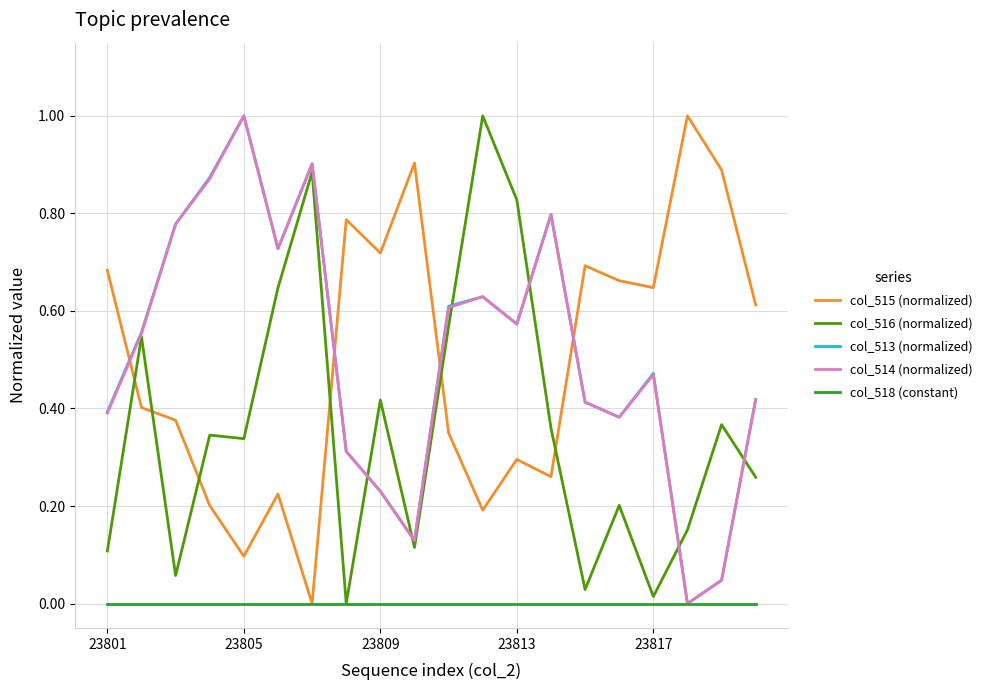

True or false: col_516 (normalized) and col_515 (normalized) intersect in this chart.

True